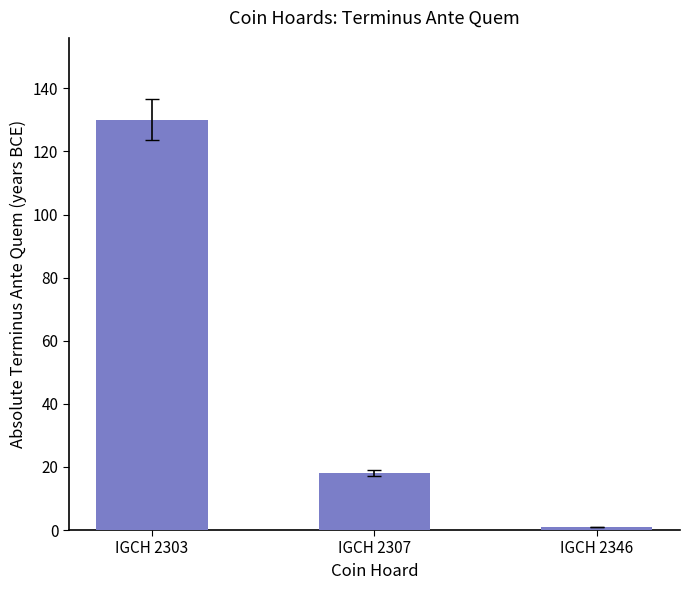

What is the approximate value at IGCH 2307?

18